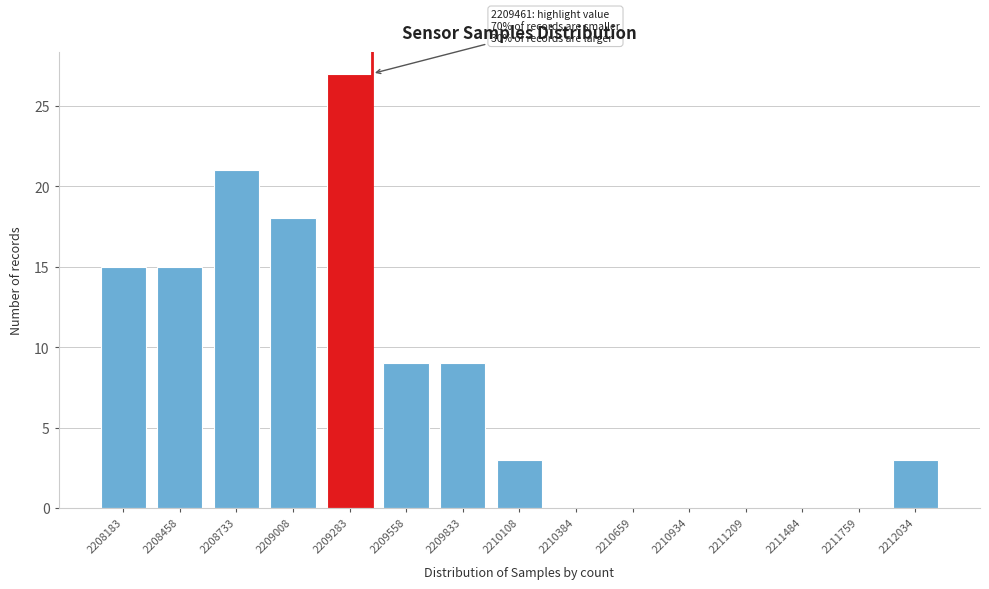

Reading left to right, transcribe all the data shown in this chart.

2208183=15	2208458=15	2208733=21	2209008=18	2209283=27	2209558=9	2209833=9	2210108=3	2210384=0	2210659=0	2210934=0	2211209=0	2211484=0	2211759=0	2212034=3